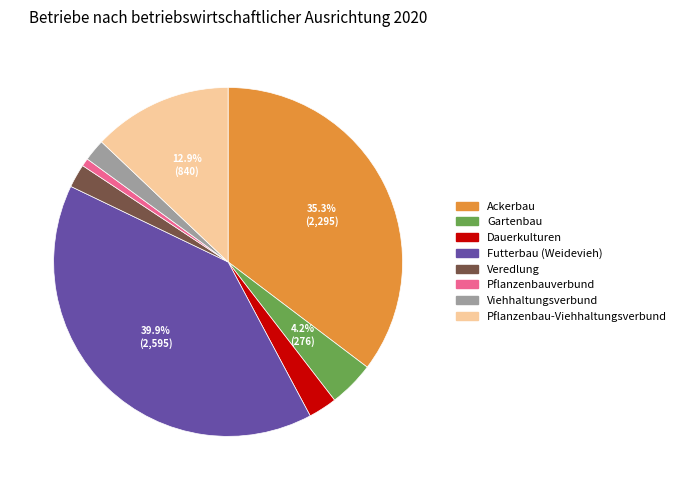

Do Ackerbau and Dauerkulturen together represent more than half of the pie?

No